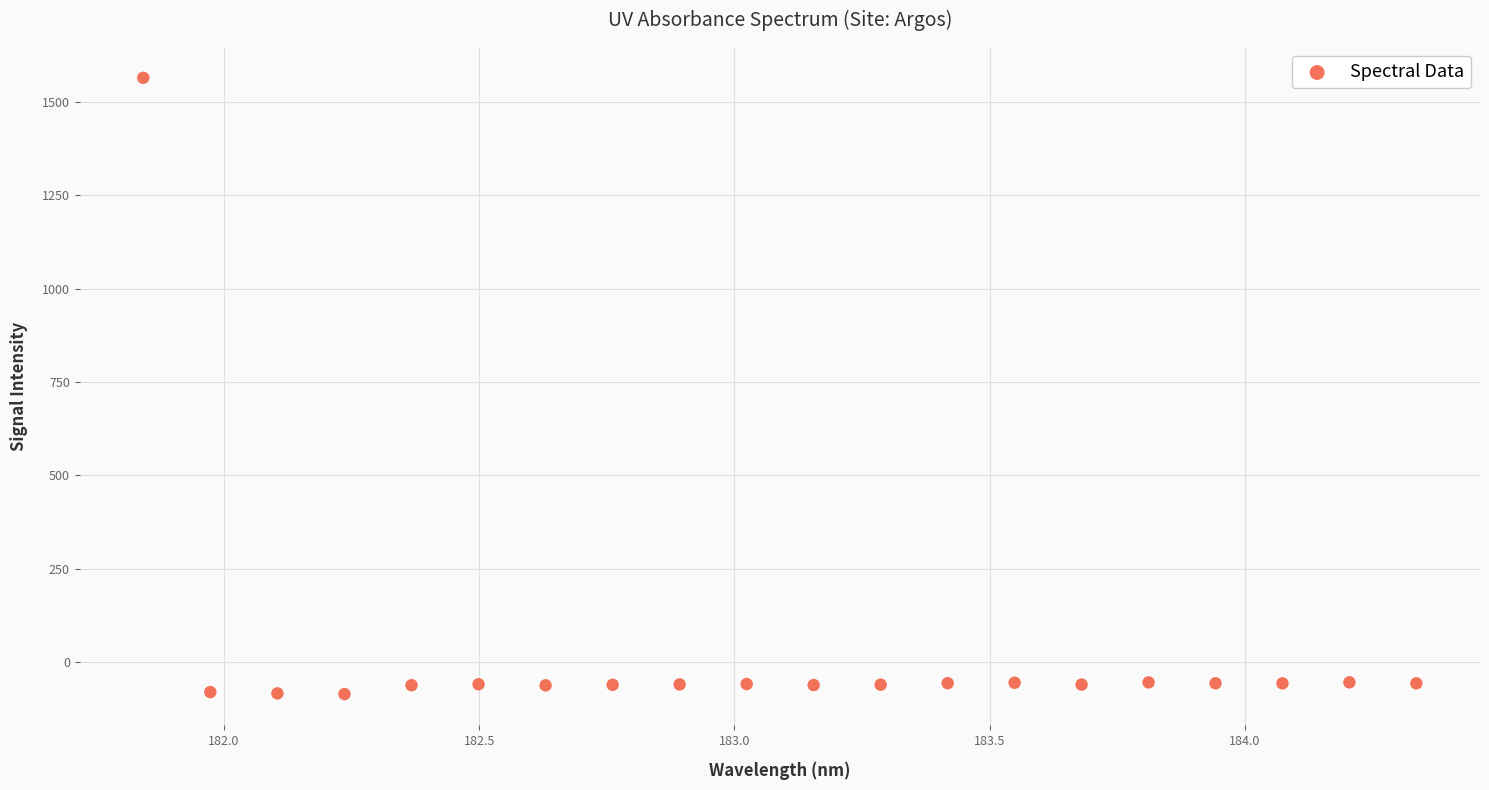

What is the range of X values (max minus min)?

2.5